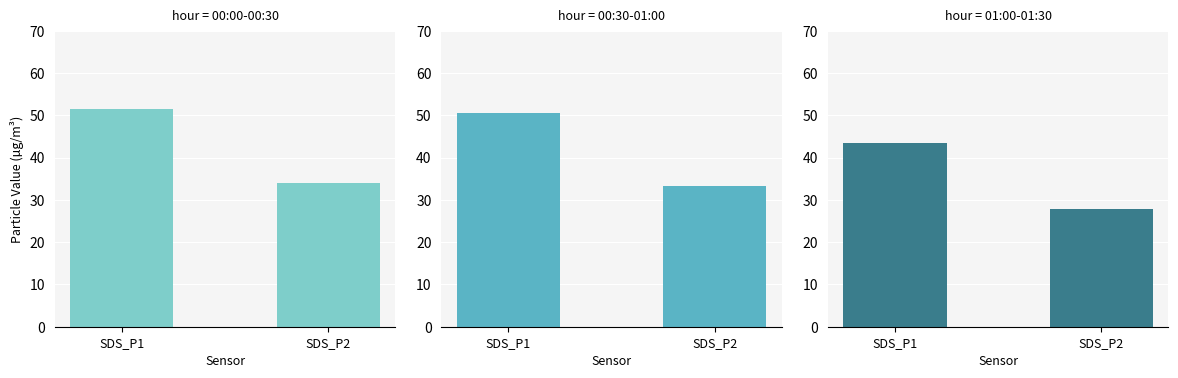

What is the difference between the Morning (00:00-00:30) values at SDS_P2 and SDS_P1?

17.7